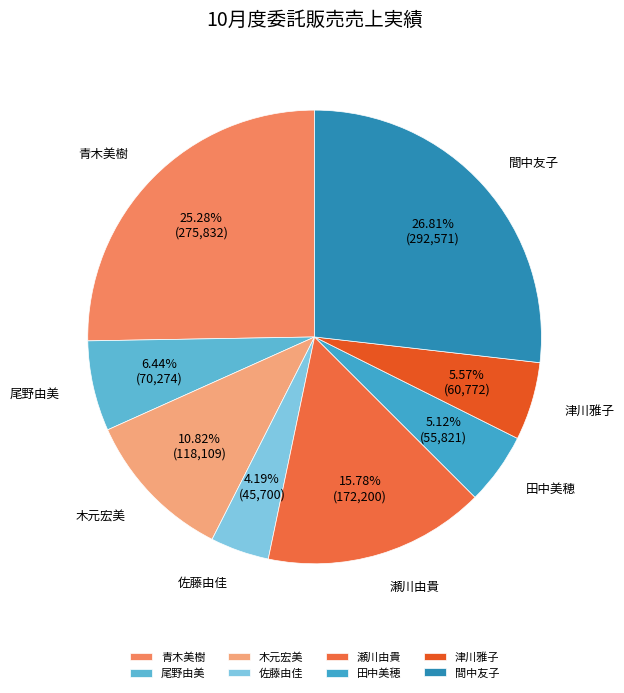

What portion of the pie excludes 木元宏美?

89.2%